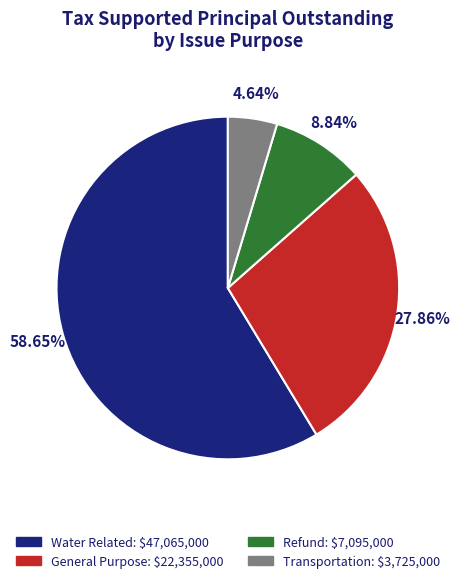

Which slice is the largest?

Water Related